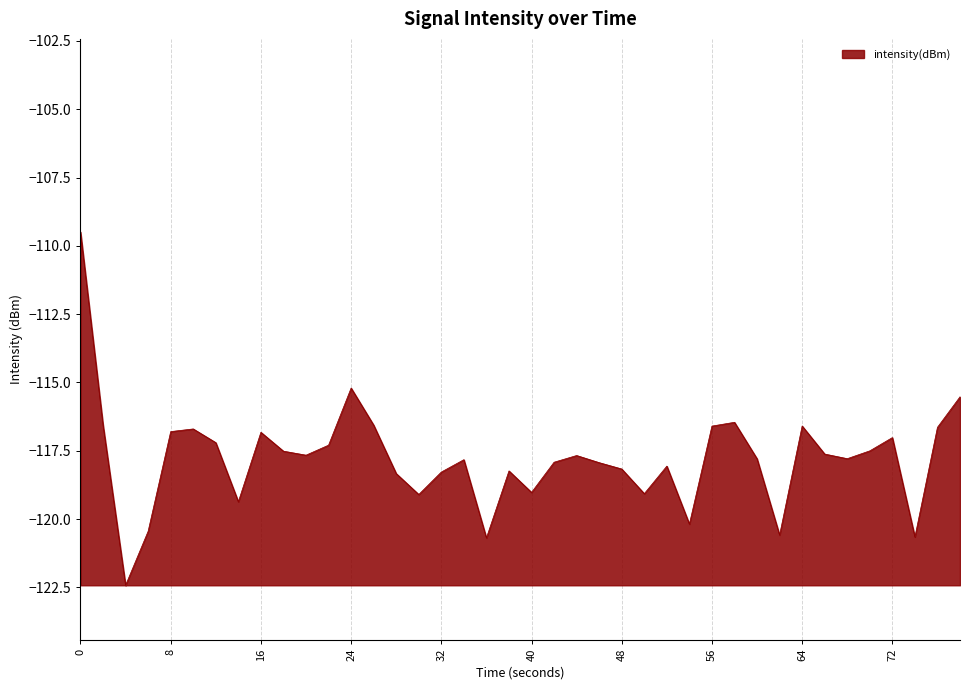

How many lines are shown in the chart?

1